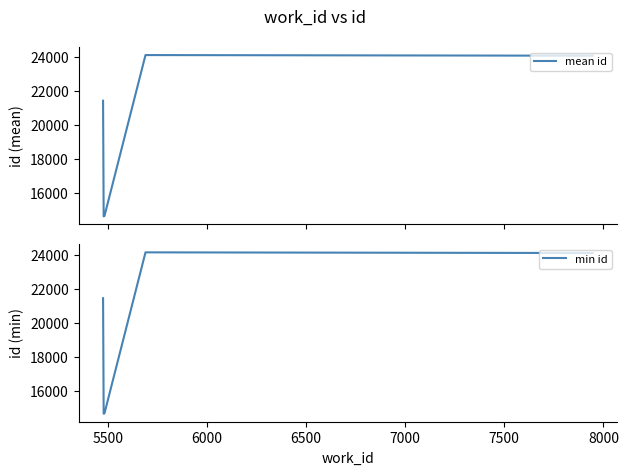

True or false: min id and mean id intersect in this chart.

False